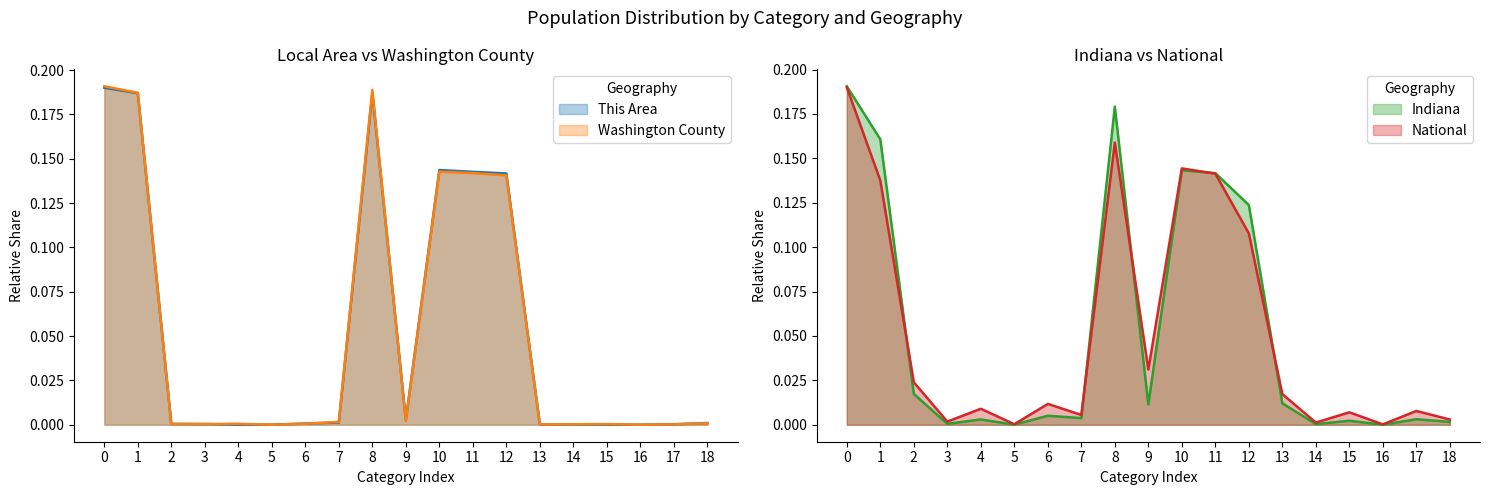

What is the maximum value shown in the chart?

0.2